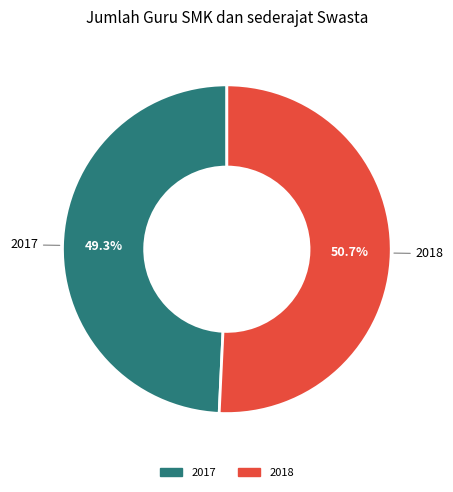

What percentage is the 2017 slice, to the nearest percent?

49%